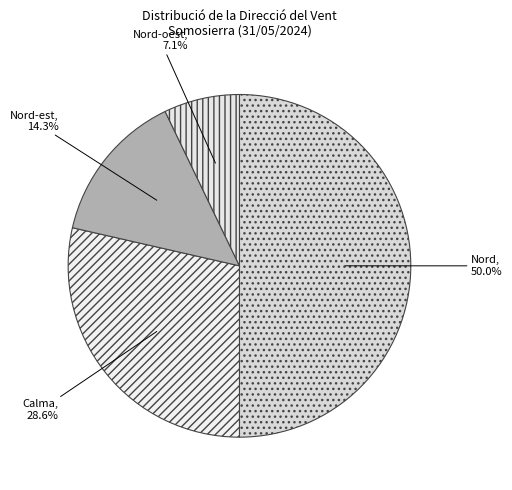

Which category has the biggest portion of the pie?

Nord